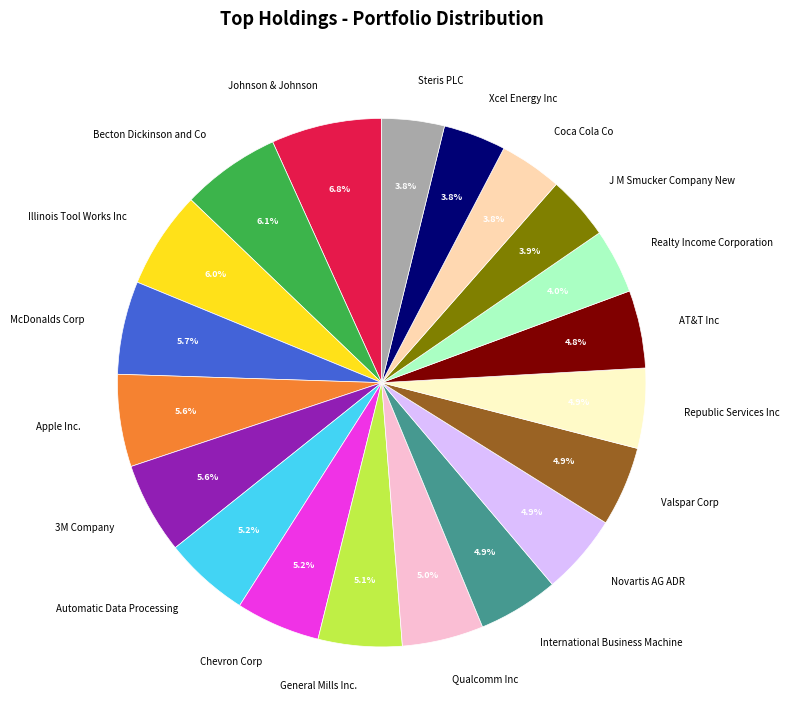

To the nearest percent, what is the combined percentage of Novartis AG ADR and Illinois Tool Works Inc?

11%